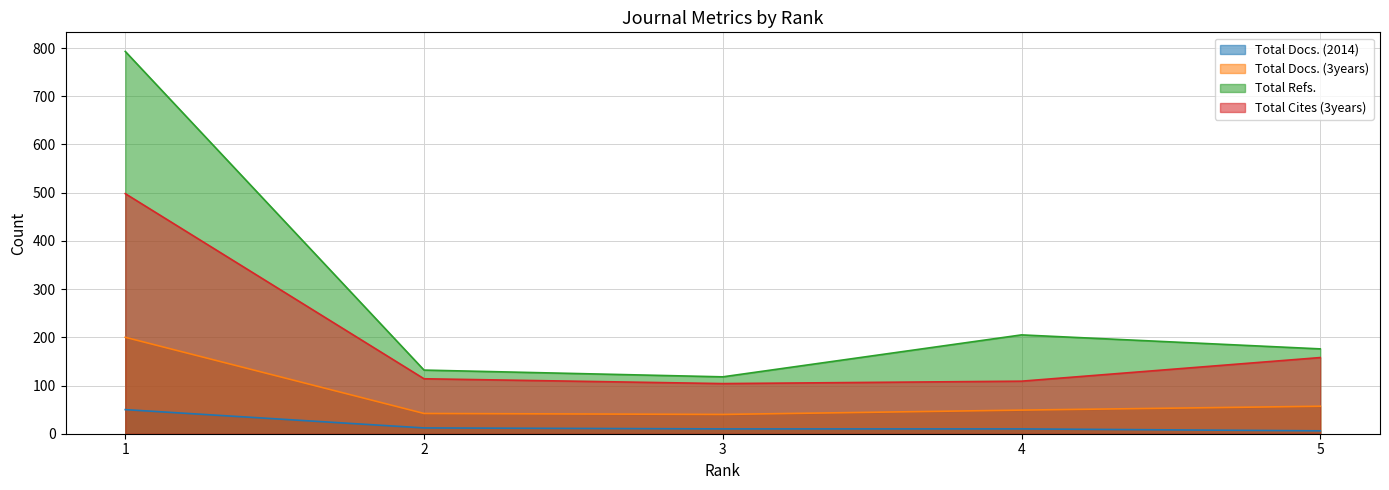

What is the difference between the Total Docs. (3years) values at 3 and 5?

17